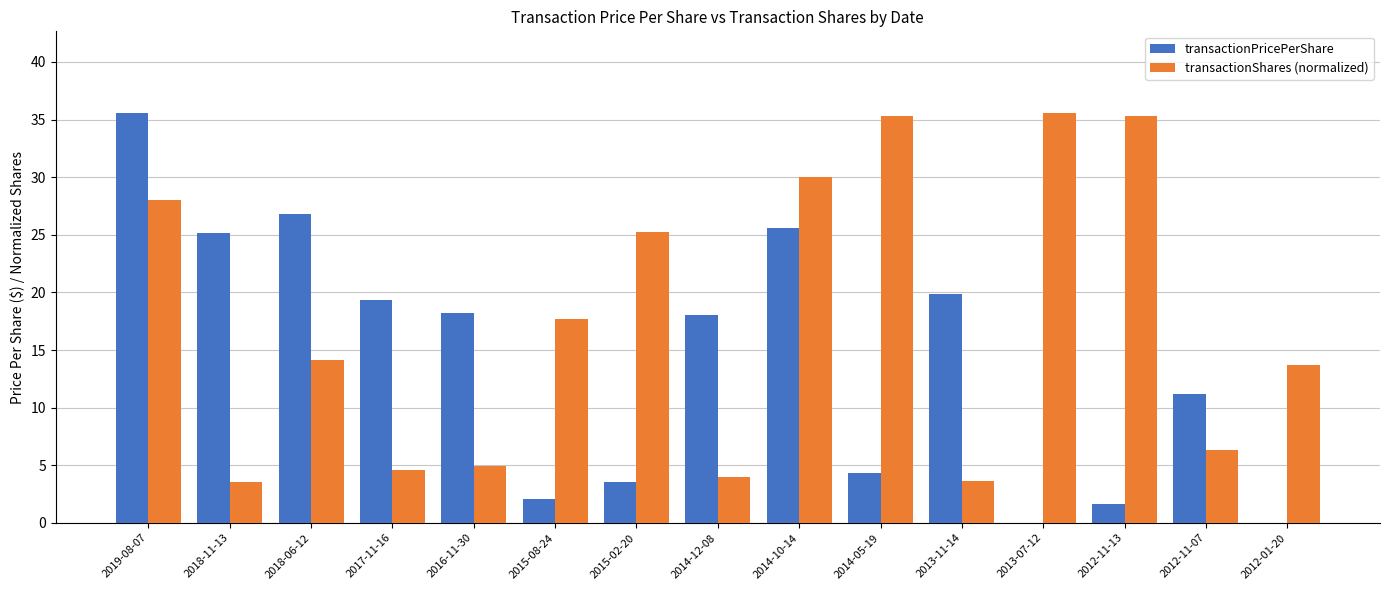

The transactionShares (normalized) series shows 25.2 at 2015-02-20. True or false?

True